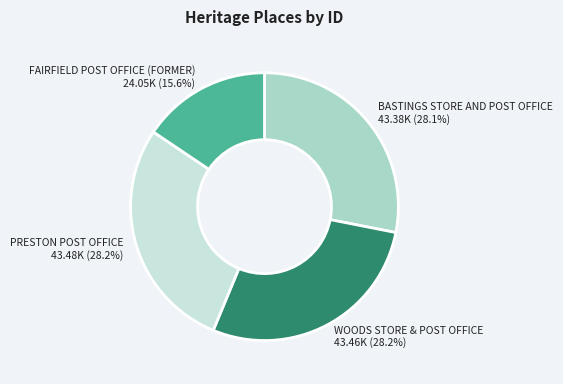

Do FAIRFIELD POST OFFICE (FORMER) and BASTINGS STORE AND POST OFFICE together represent more than half of the pie?

No